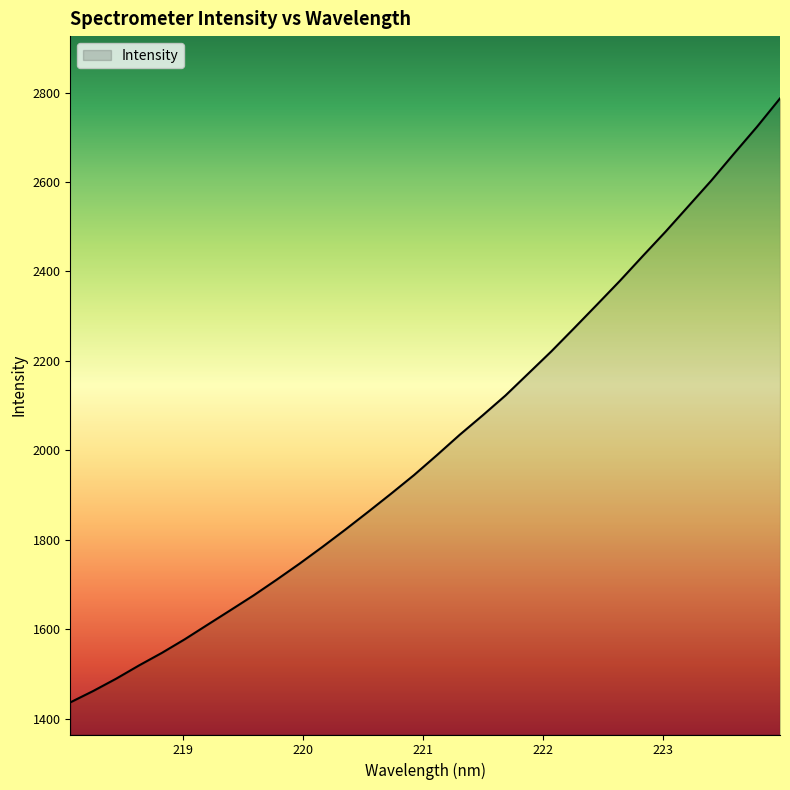

What is the maximum value shown in the chart?

2787.1